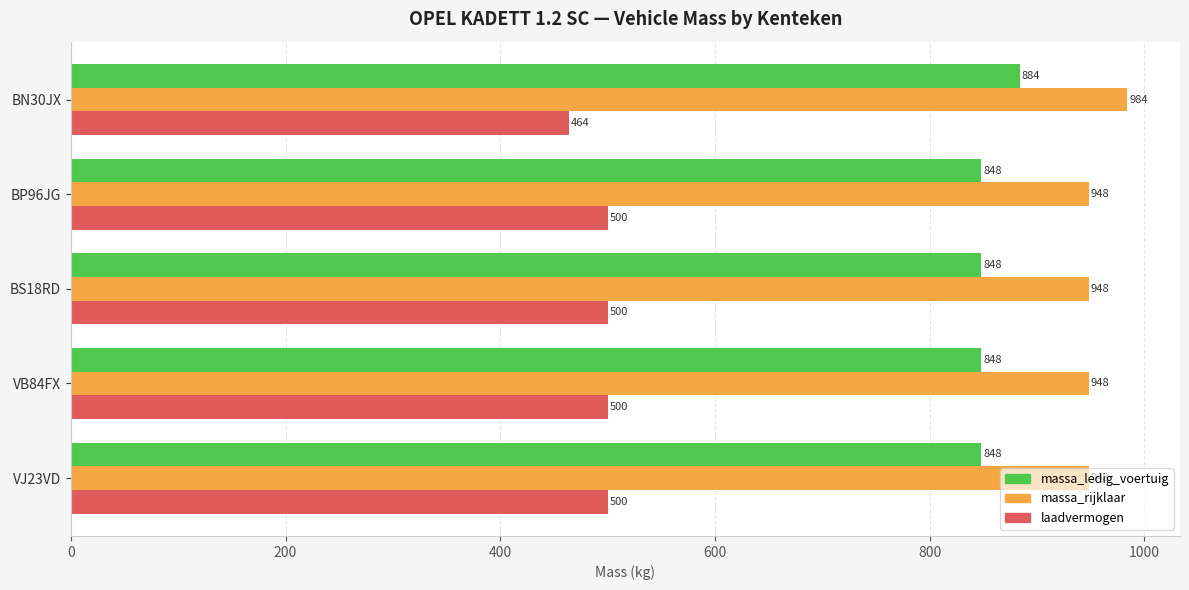

Rank the series by their maximum value, from highest to lowest.

massa_rijklaar, massa_ledig_voertuig, laadvermogen